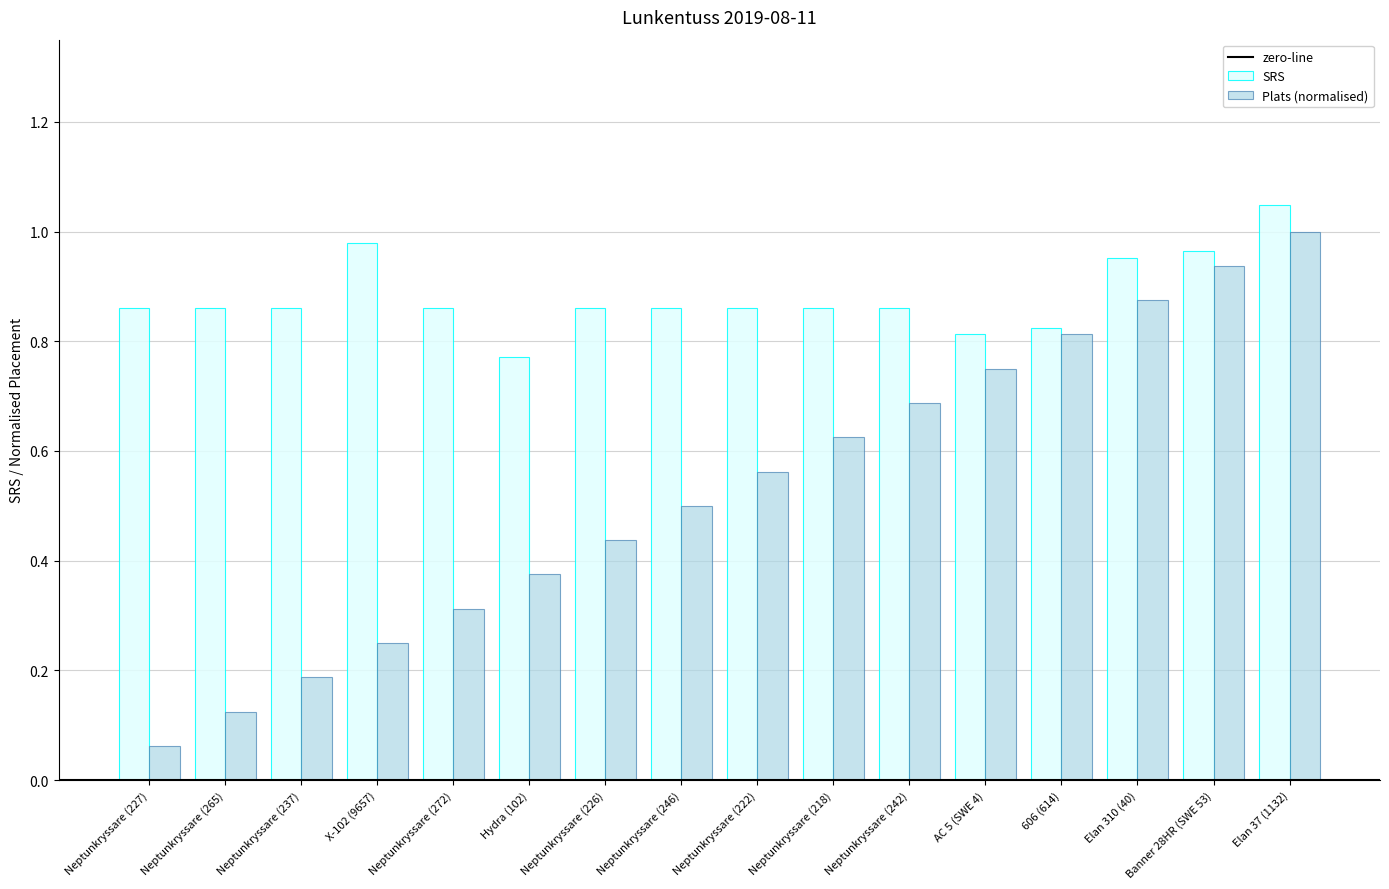

List the series in order of their peak value, lowest first.

Plats (normalised), SRS